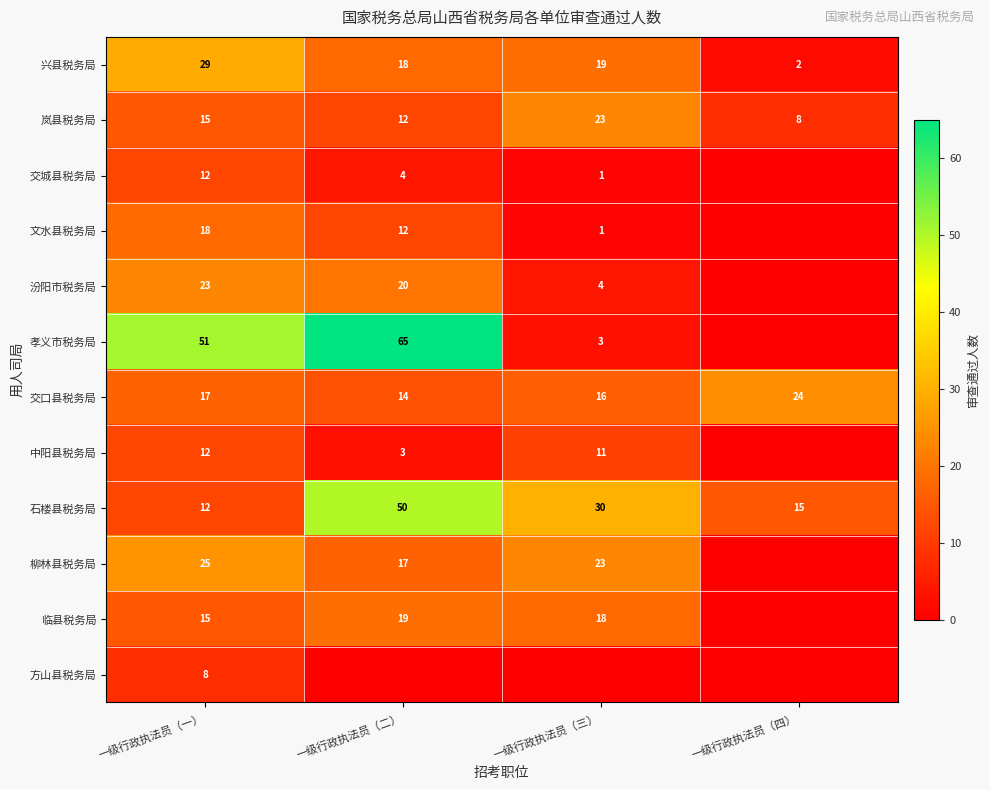

How many distinct data groups are displayed?

12